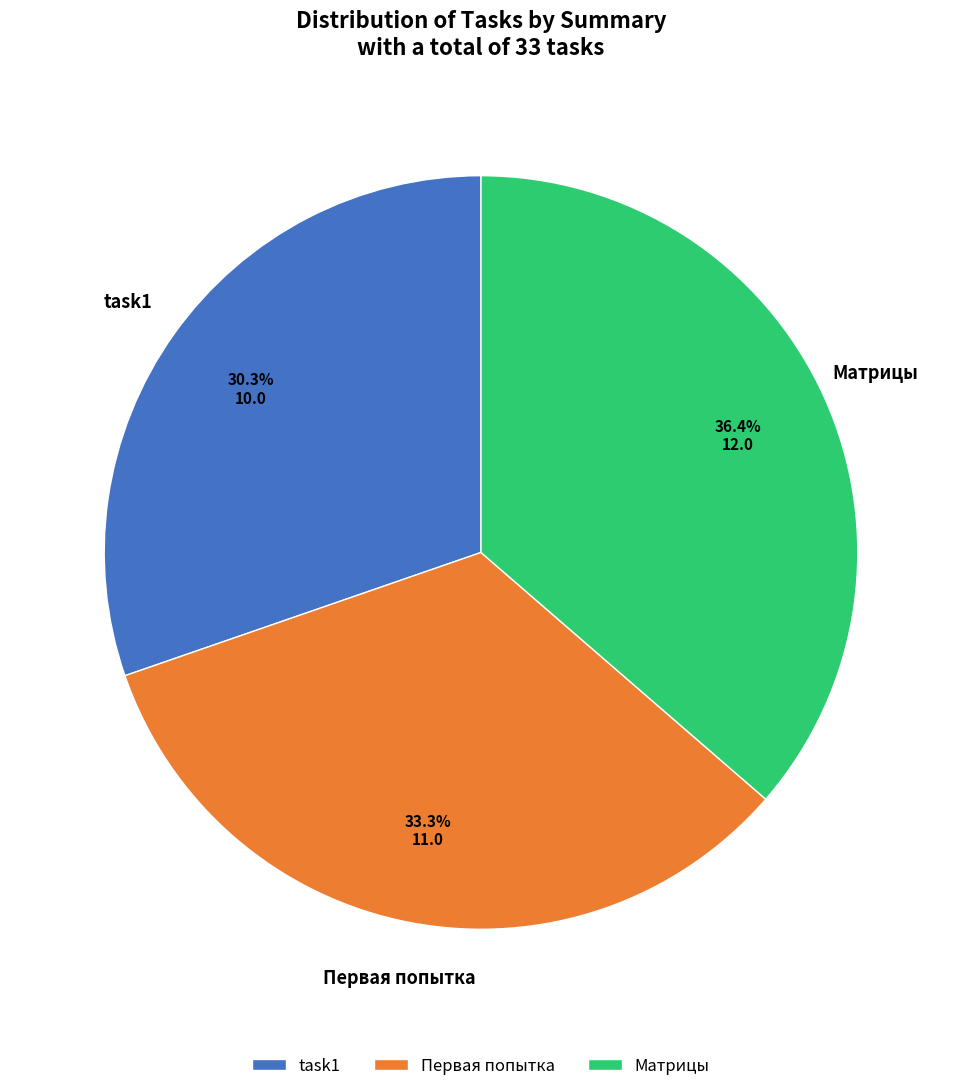

Rank the categories by value from lowest to highest.

task1, Первая попытка, Матрицы